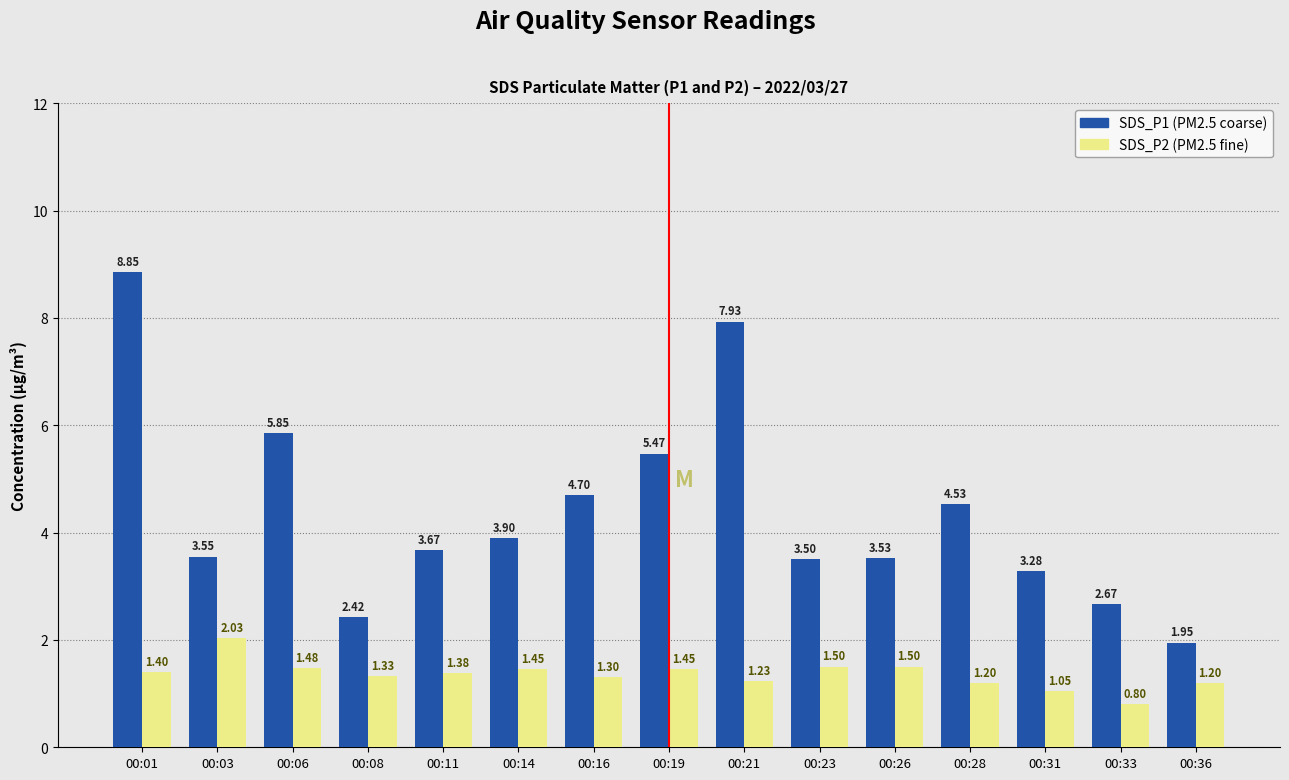

What is the spread (max minus min) of values at 00:03?

1.5